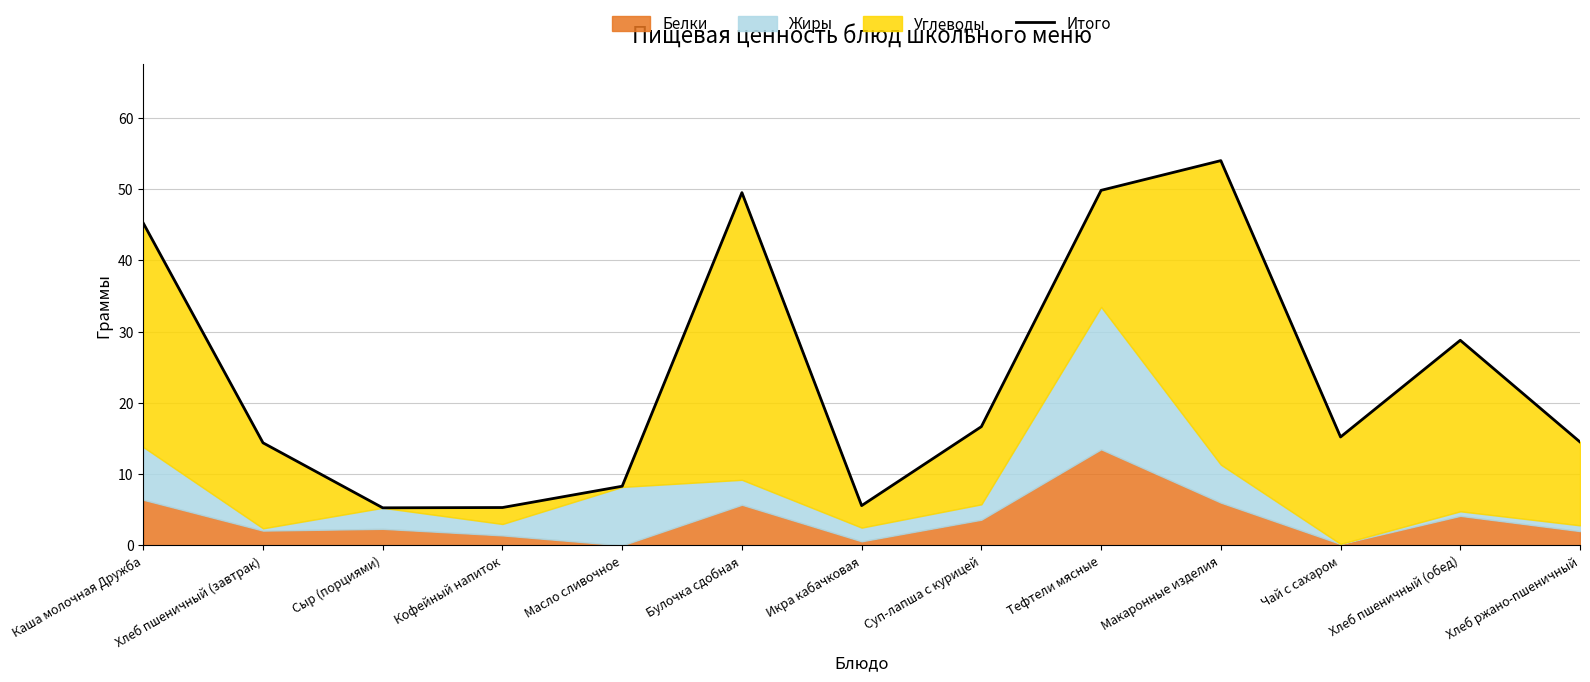

How many interior local valleys (lower than both neighbors) does the data have?

3